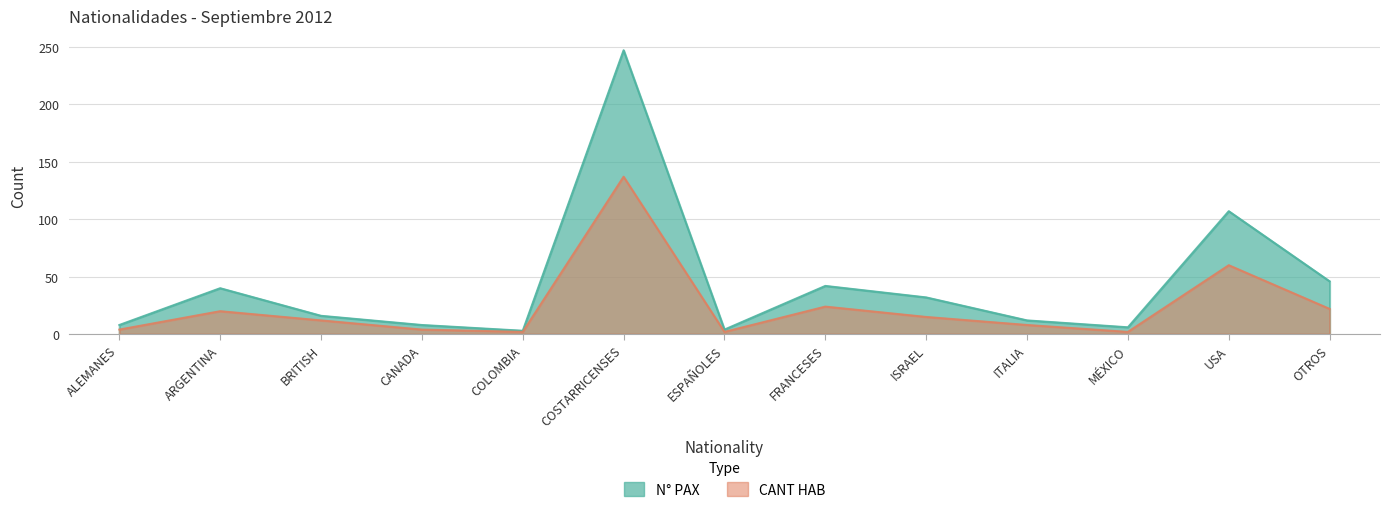

What is the value of the N° PAX point at the 1st from the left?

8